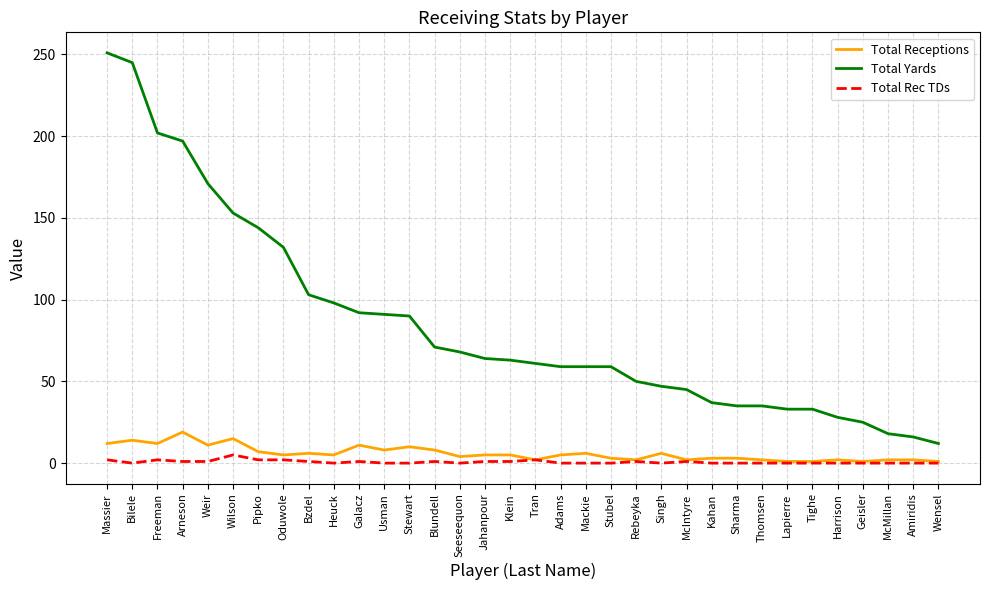

True or false: Total Receptions has a value of 7 at Pipko.

True